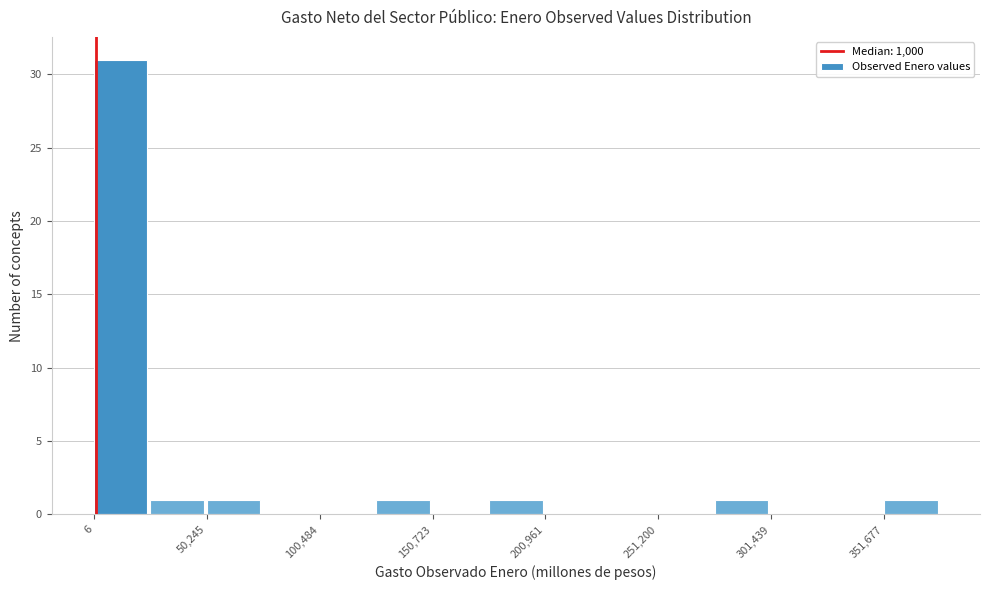

Around what value on the x-axis is the tallest bar? Give the approximate position of its centre, as read against the axis.

10000